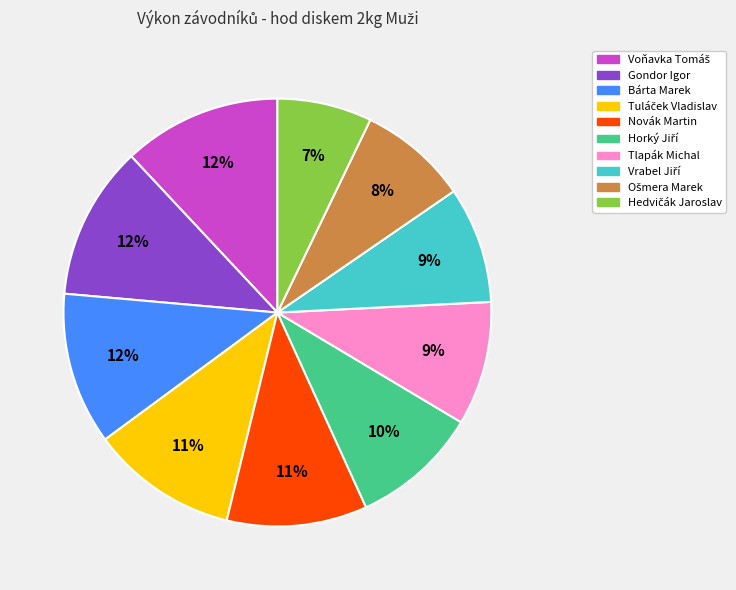

True or false: Gondor Igor accounts for 12% of the total.

True